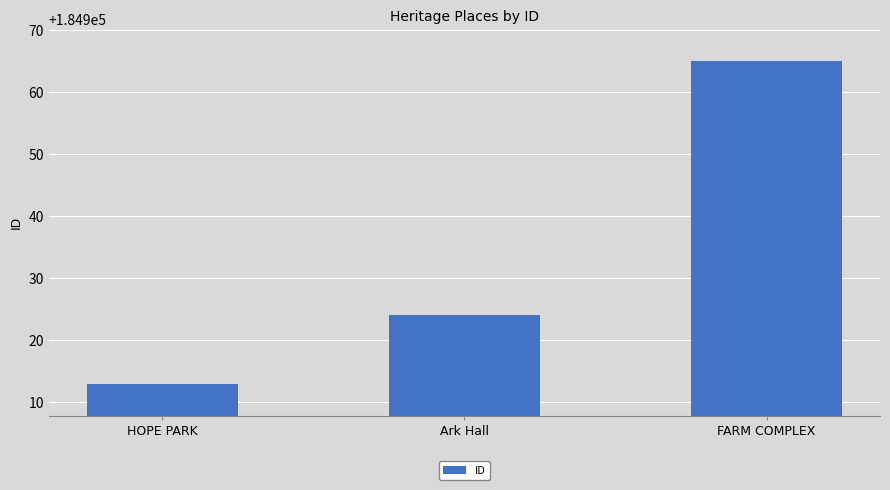

What is the difference between the maximum and minimum values?

52